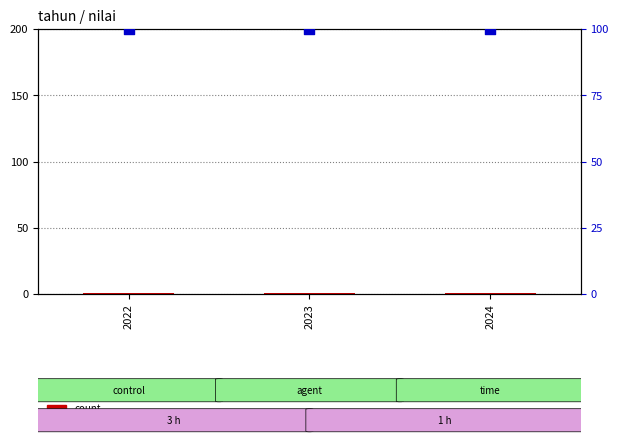

Which series reaches the maximum Y coordinate?

percentile rank within the sample